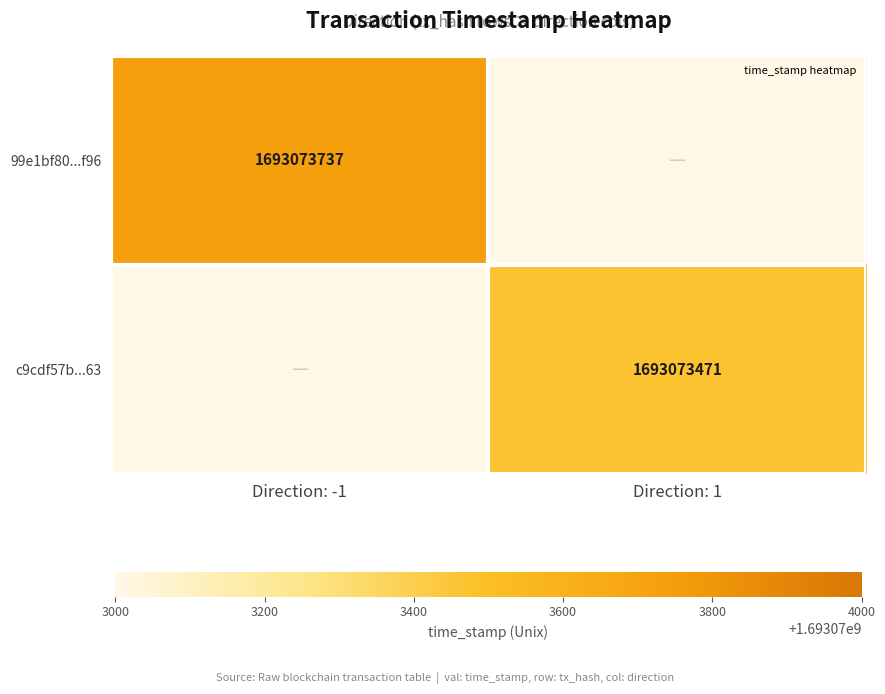

At which category is the sum across all series the highest?

Direction: -1